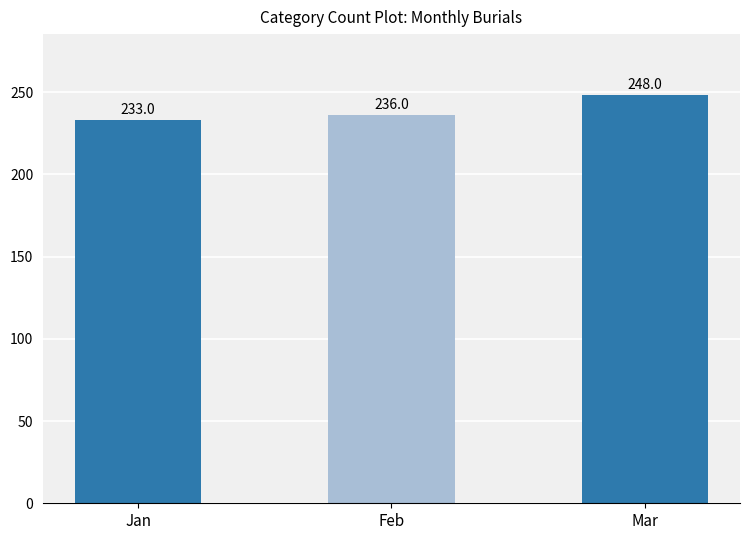

Reading left to right, what are all the values shown in this chart?

Jan=233	Feb=236	Mar=248